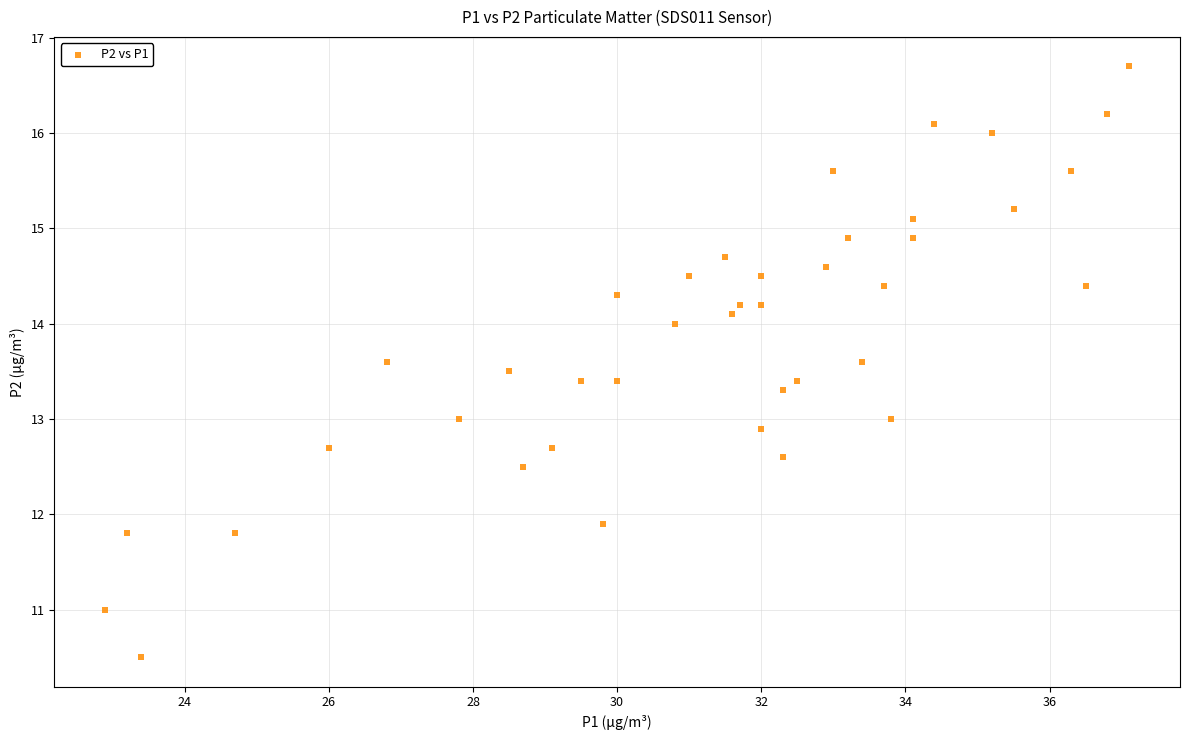

What is the range of X values (max minus min)?

14.2